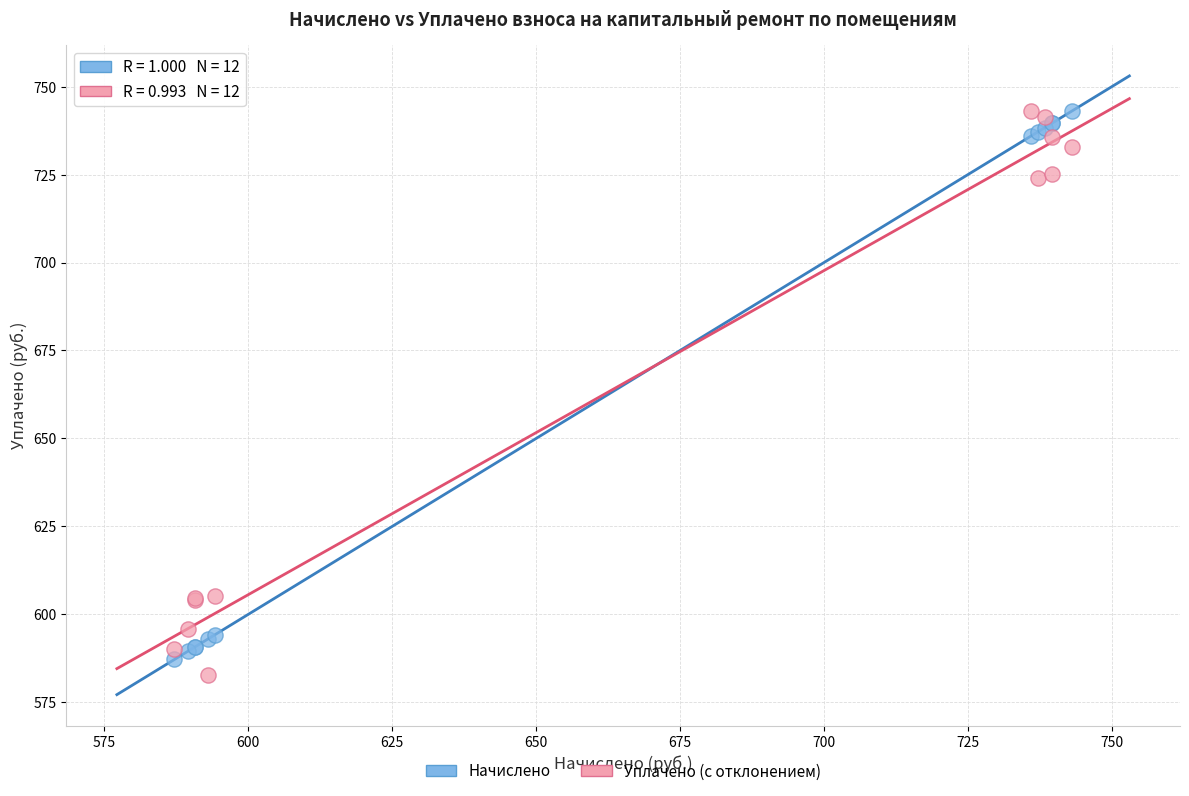

What is the X range (max minus min) for the scatter plot?

155.9